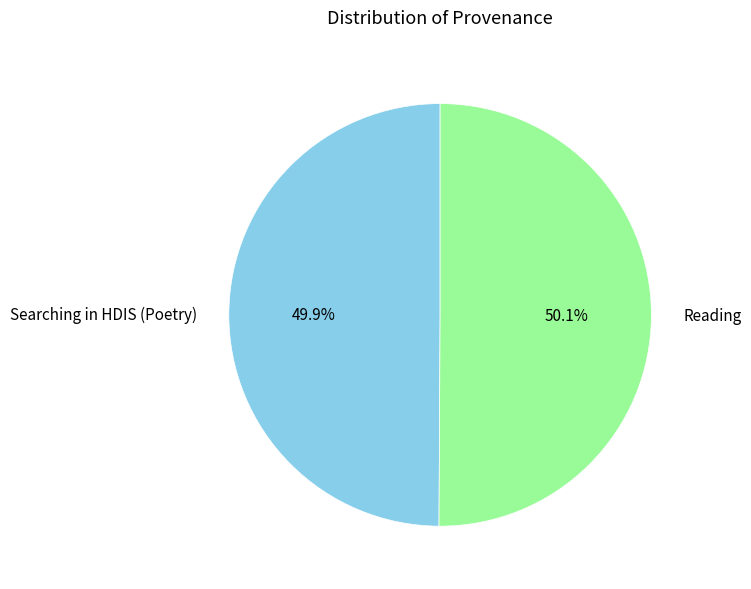

To the nearest percent, what is the average slice percentage?

50%